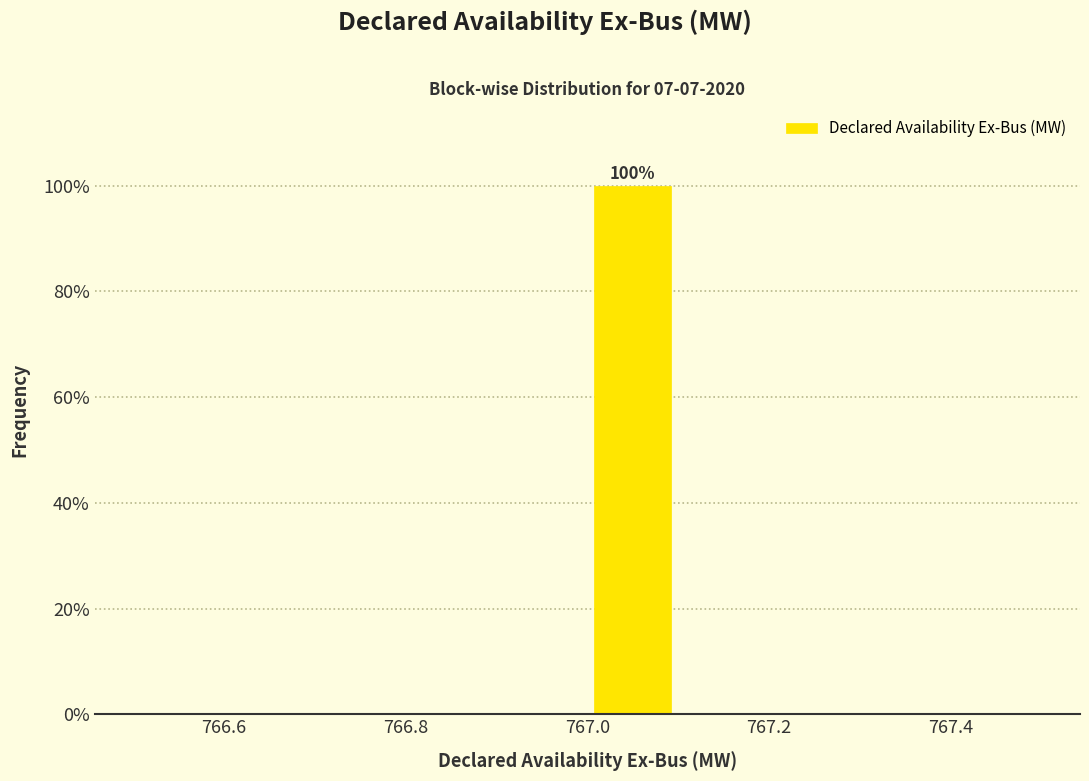

Which range on the x-axis has the tallest bar?

767.0 to 767.1